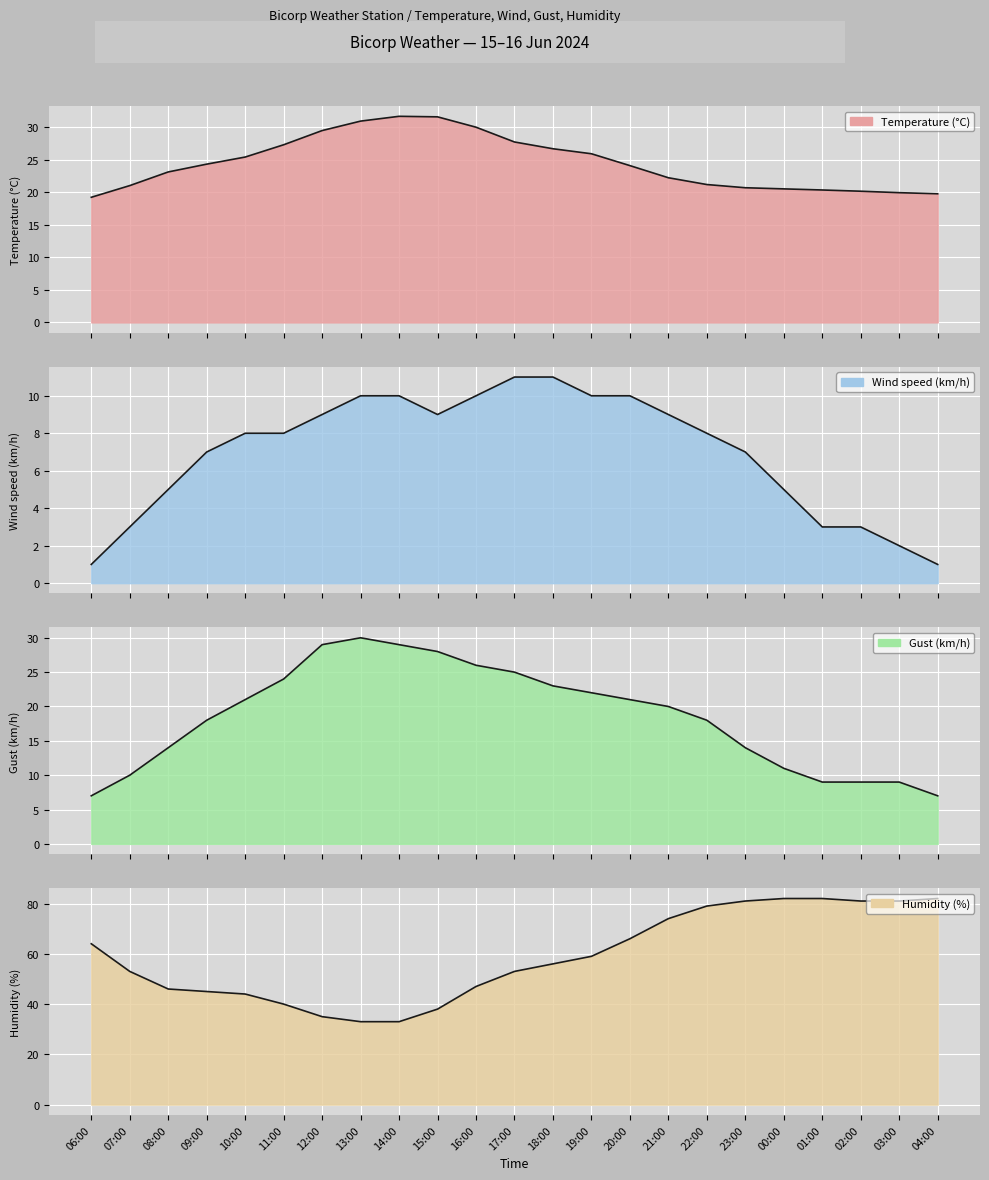

At how many categories does at least one series exceed 63?

10